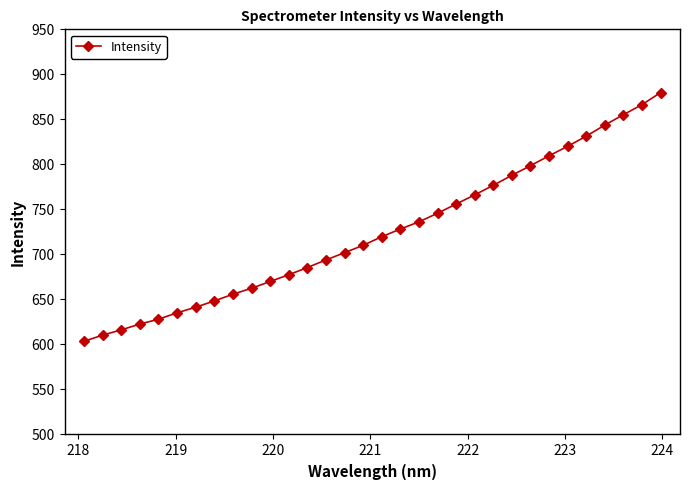

What is the smallest value displayed?

603.5